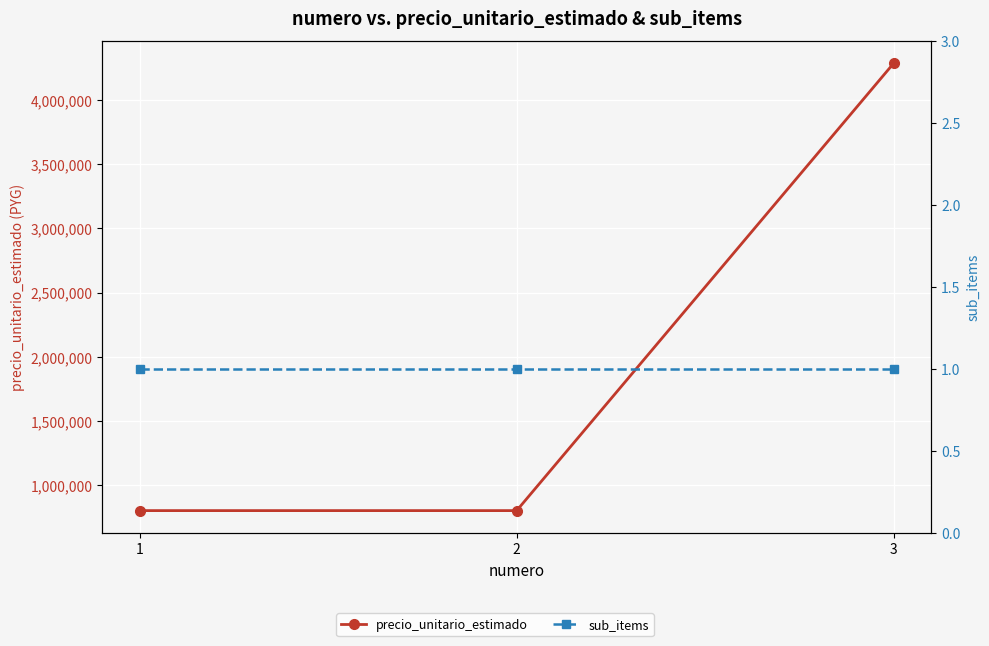

What is the value of the precio_unitario_estimado point at the 2nd from the left?

799470